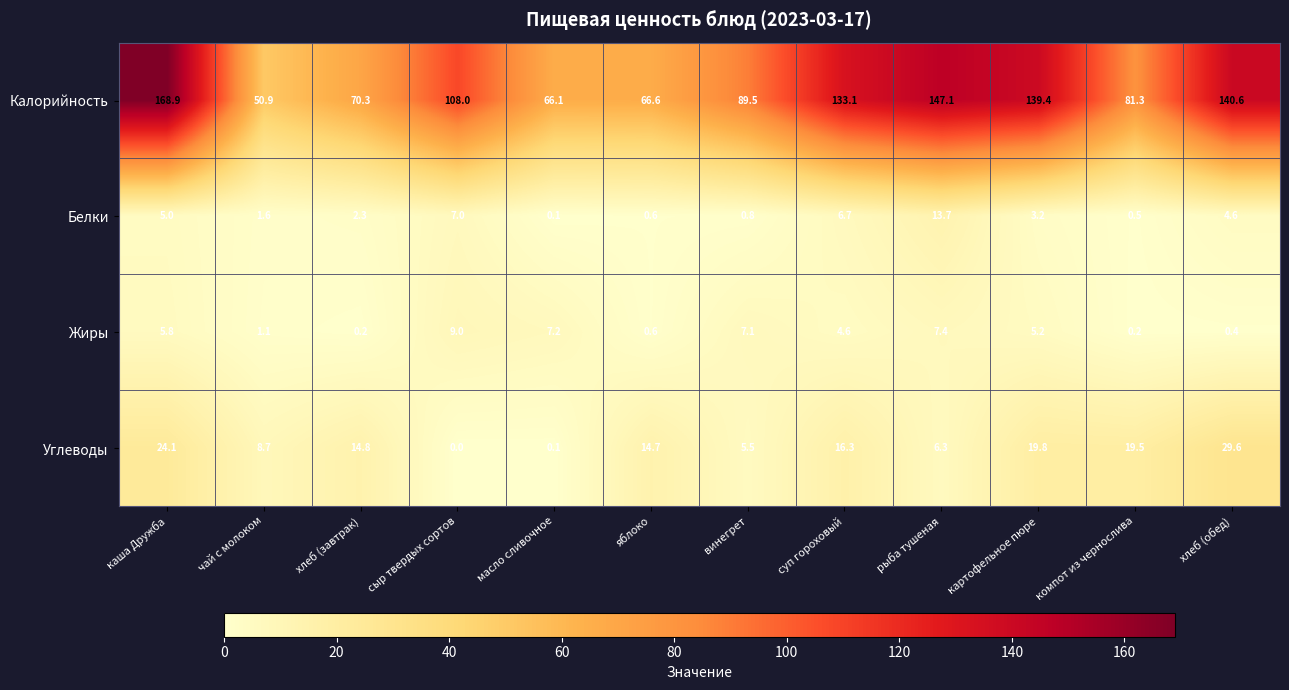

At which category is the sum across all series the highest?

каша Дружба